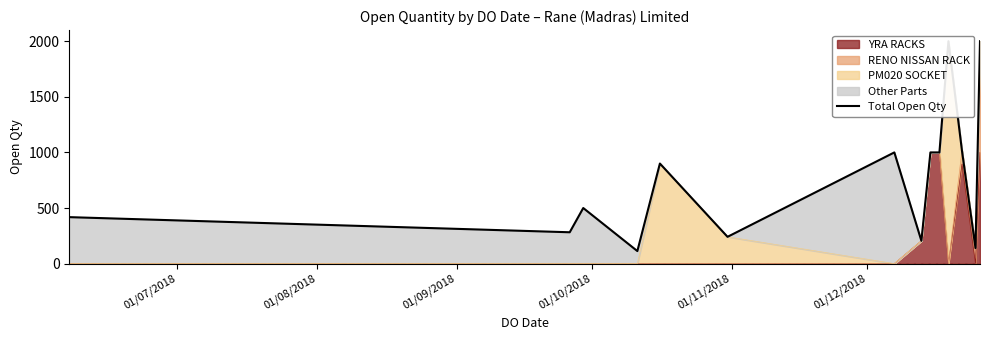

What is the smallest value displayed?

113